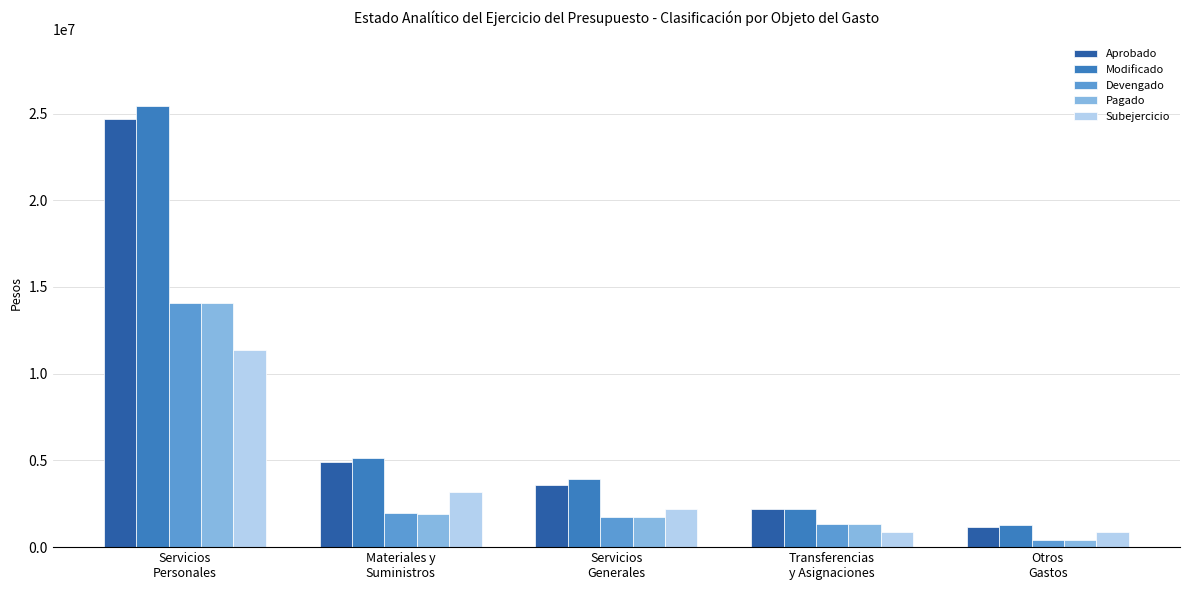

What is the label of the 2nd bar from the right?

Transferencias
y Asignaciones